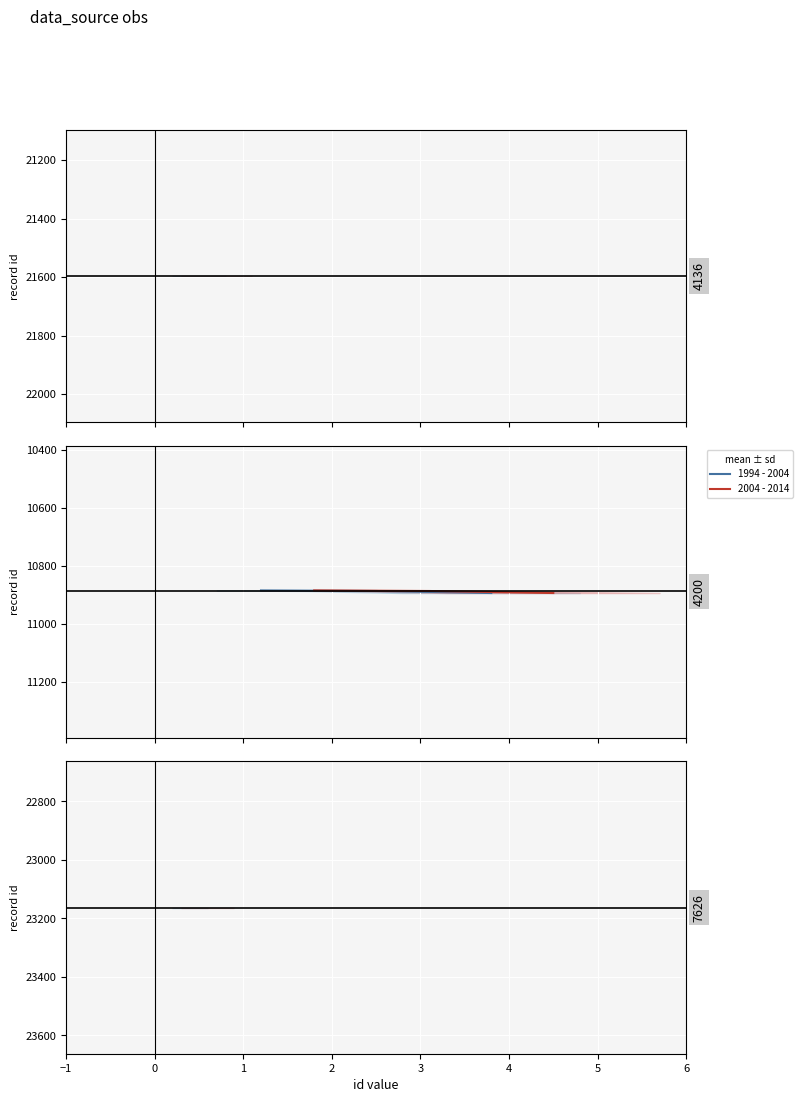

What is the greatest value displayed?

10893